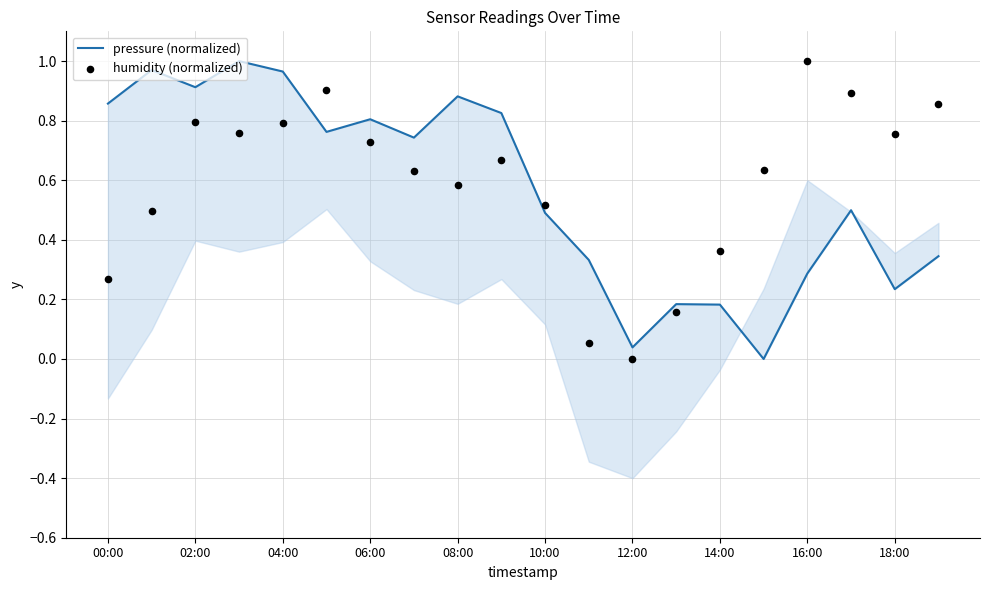

What are all the series names shown in the legend?

pressure (normalized), humidity (normalized)